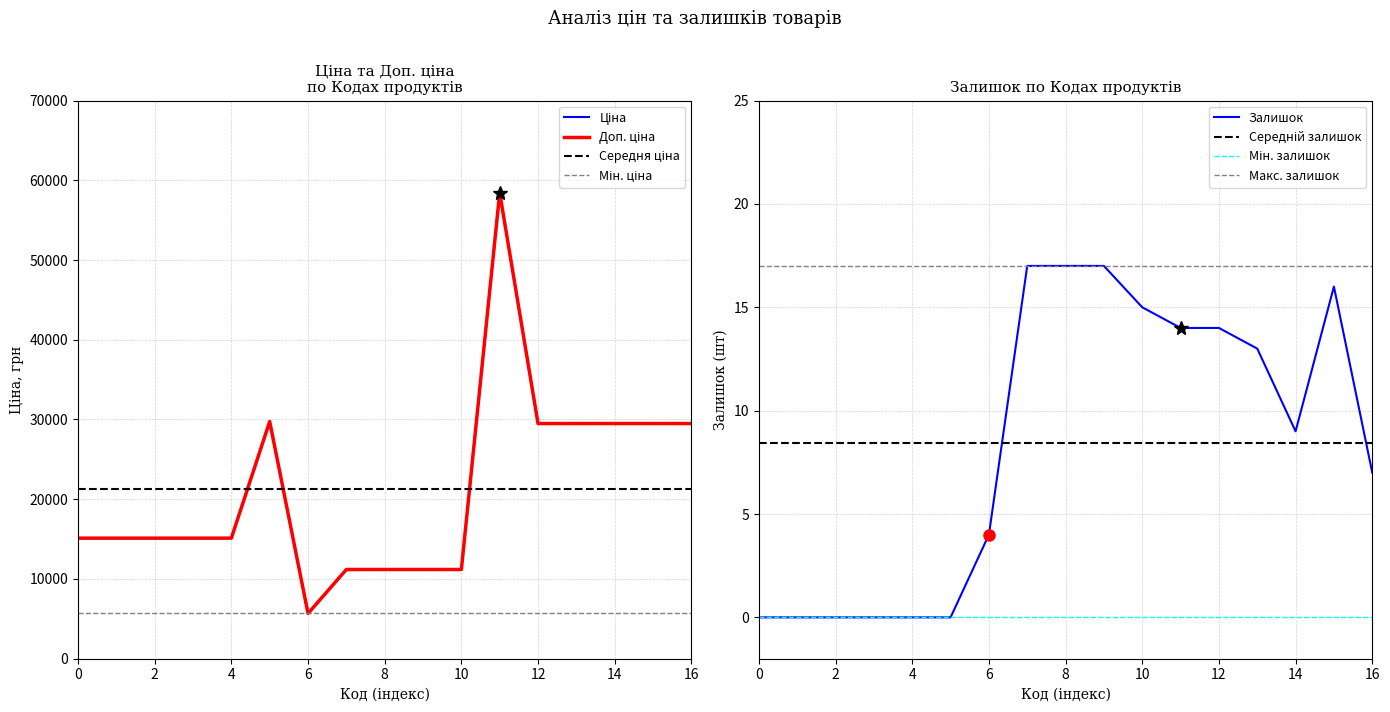

The Залишок series shows 12 at 16. True or false?

False